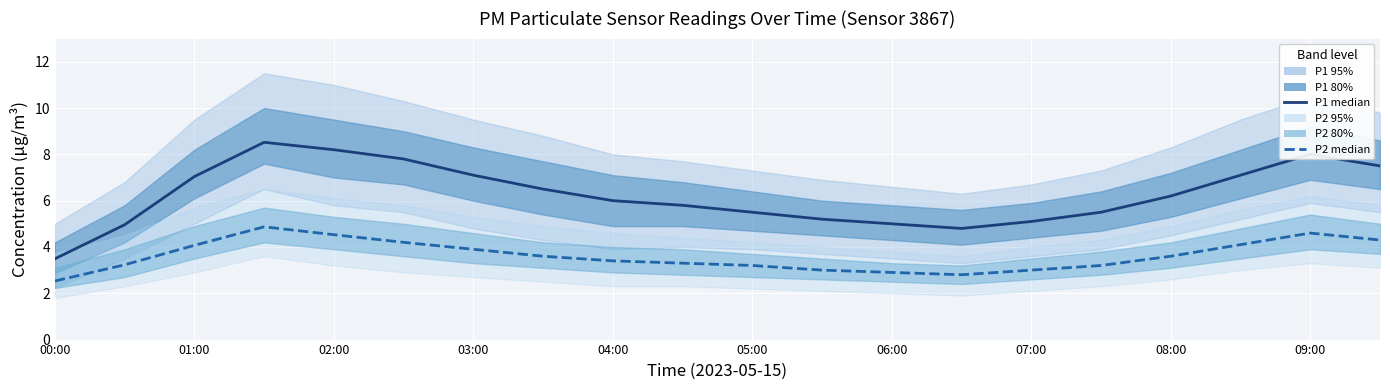

What is the difference between the maximum and minimum values in the P2 series?

2.3